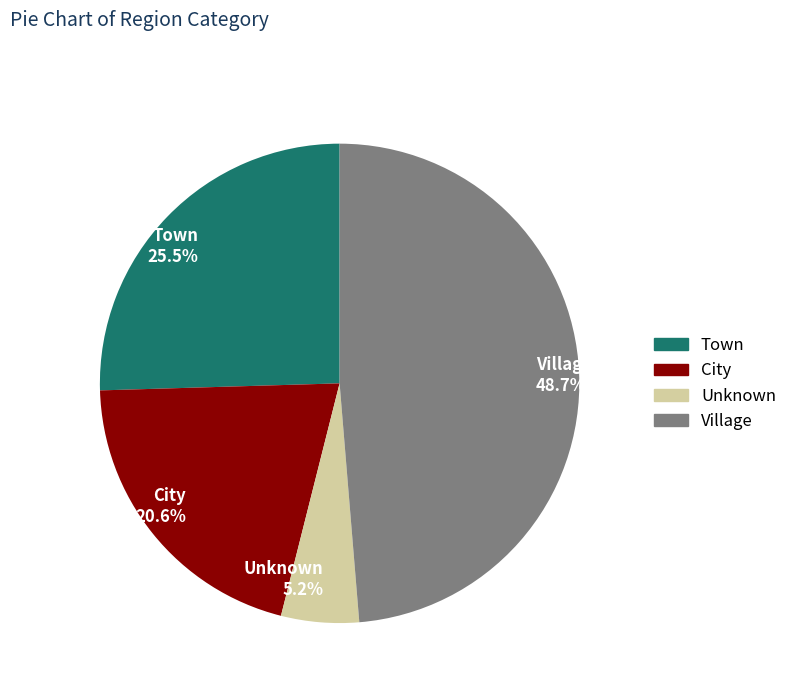

Is the sum of Village and City greater than half?

Yes